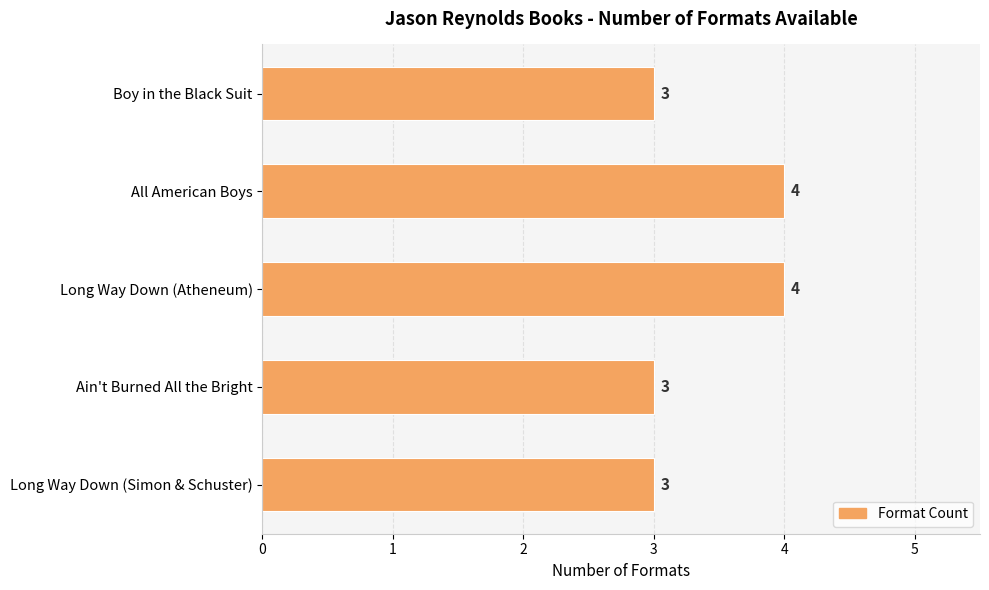

What is the sum of all values?

17